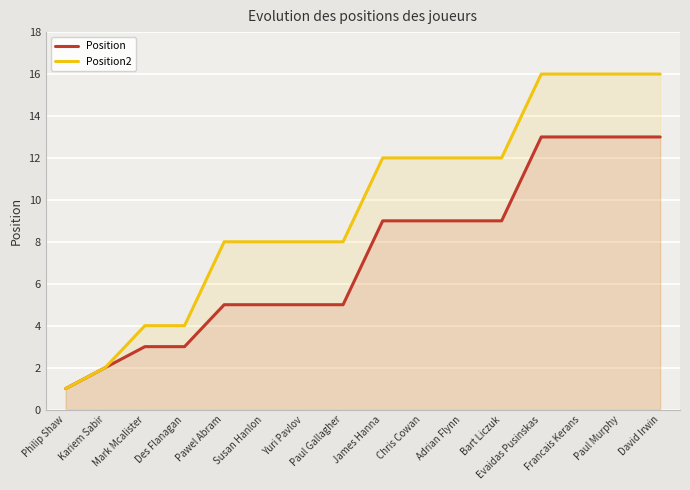

Is it true that Position2 equals 1 at Philip Shaw?

True